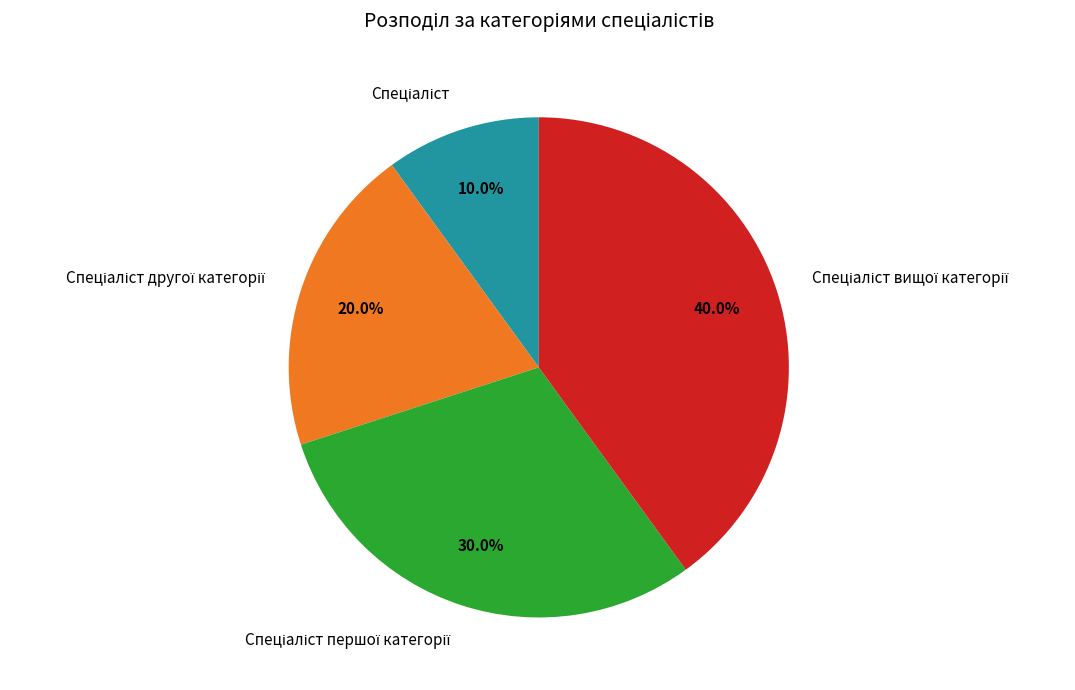

Is there any slice that represents more than half of the pie?

No